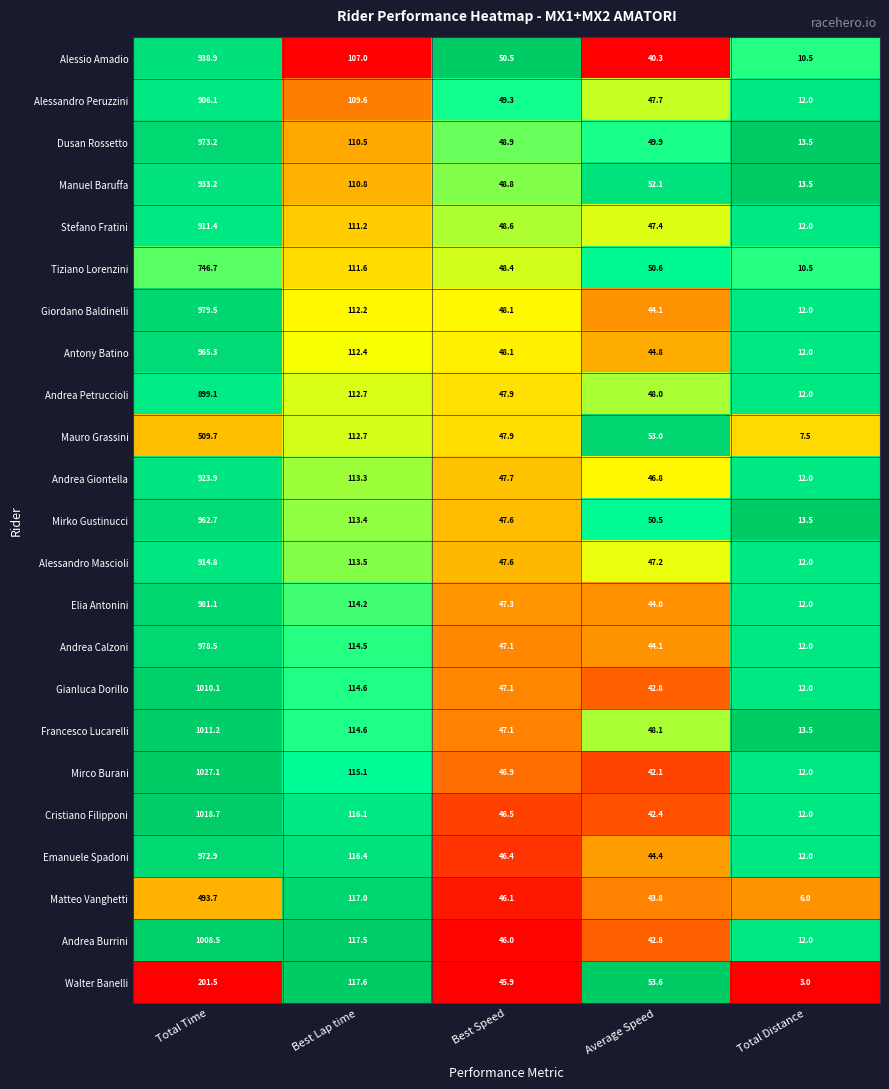

Which series changed the most between Total Time and Best Lap time?

Mirco Burani